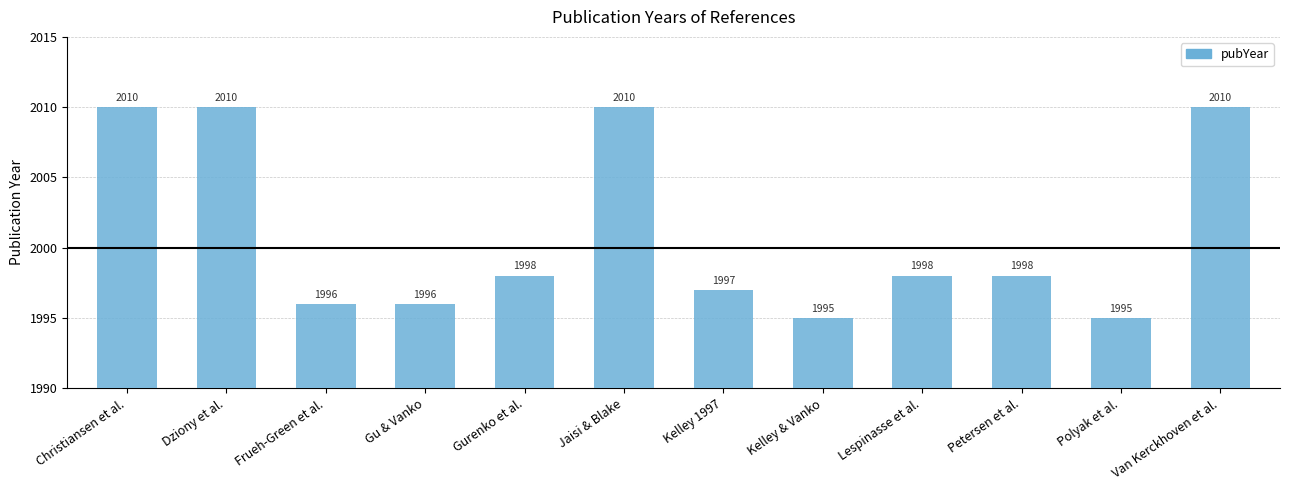

Is it true that the value at Frueh-Green et al. is 1996?

True